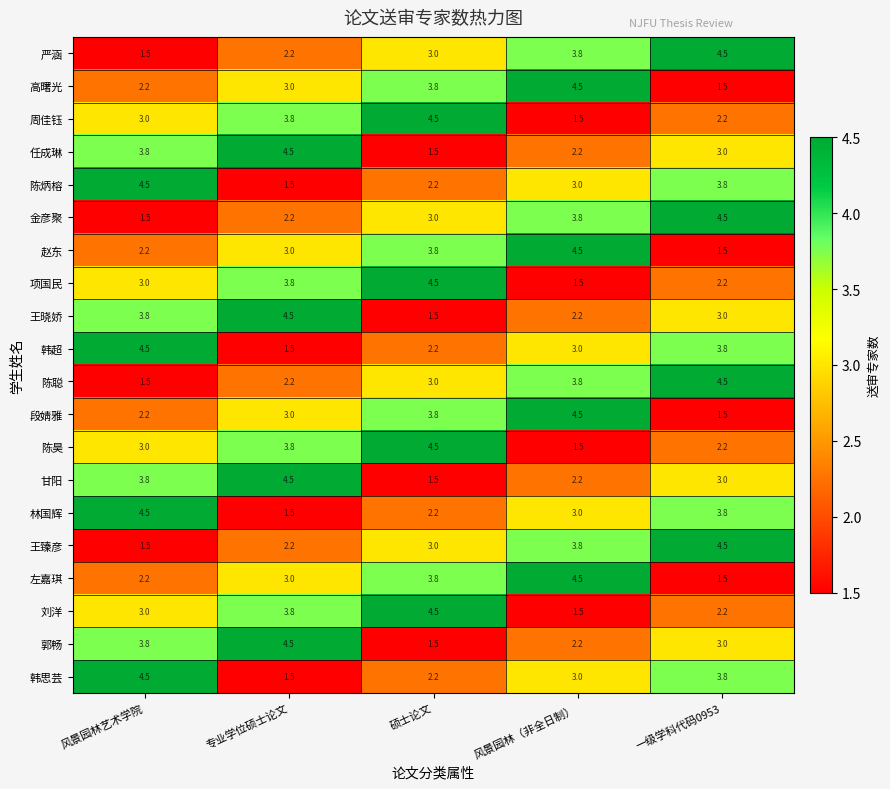

What is the difference between the highest and lowest values at 硕士论文?

3.0